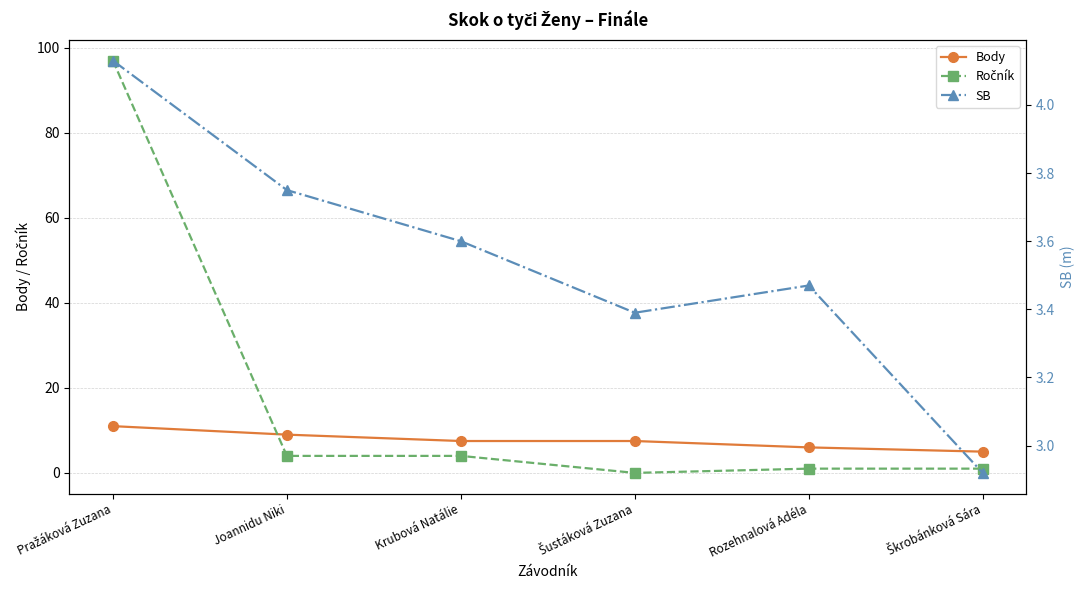

Is it true that Ročník equals 148.3 at Pražáková Zuzana?

False